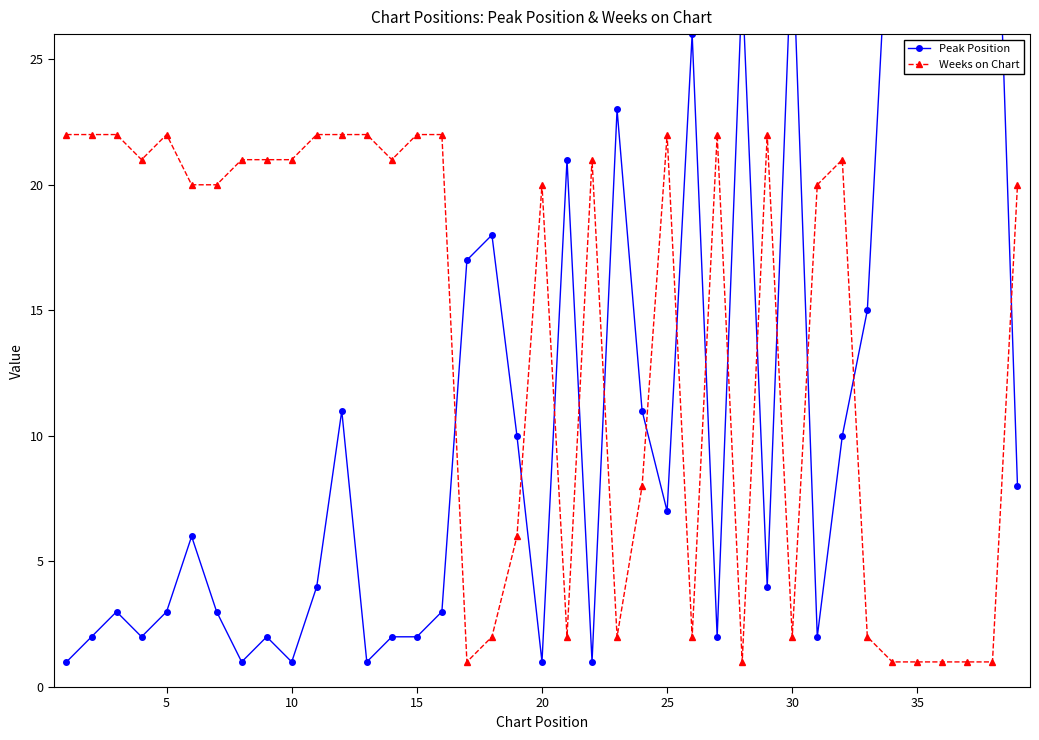

True or false: Weeks on Chart has more than 1 interior local peaks.

True